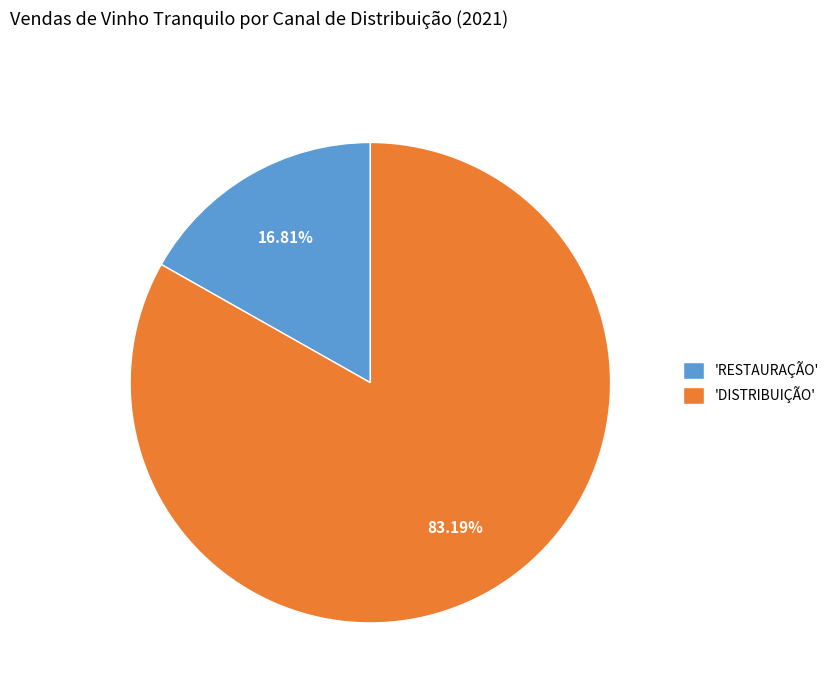

Between 'RESTAURAÇÃO' and 'DISTRIBUIÇÃO', which is larger?

'DISTRIBUIÇÃO'